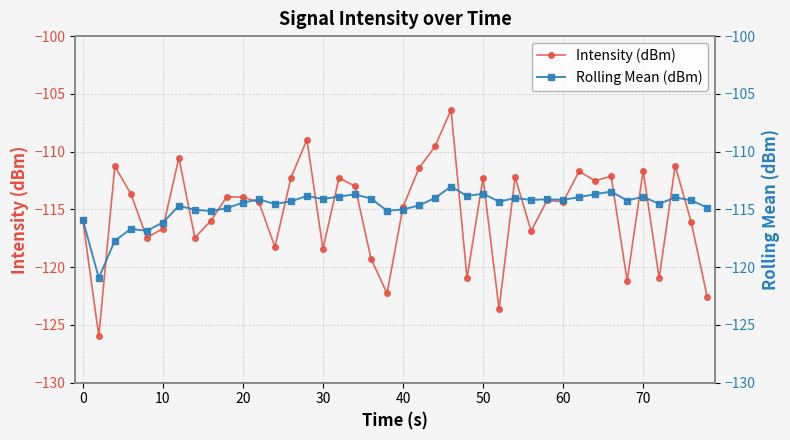

What is the value of the Rolling Mean (dBm) point at the 31st from the left?

-114.2